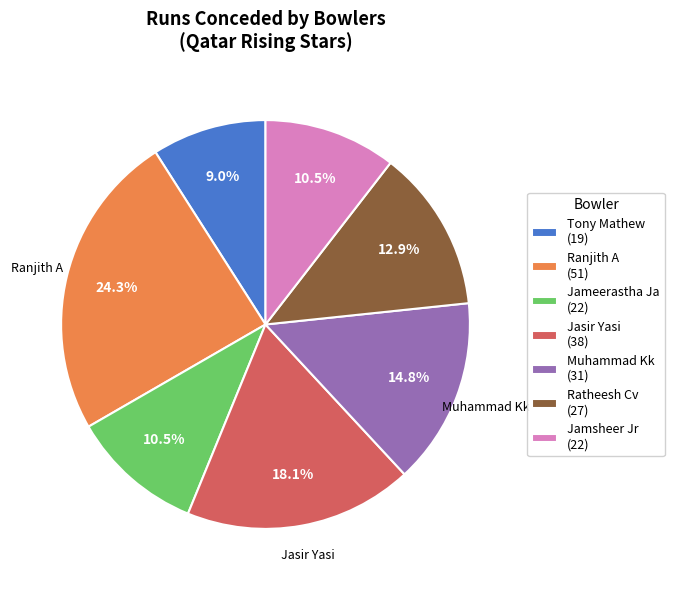

Between Ranjith A and Jameerastha Ja, which is larger?

Ranjith A